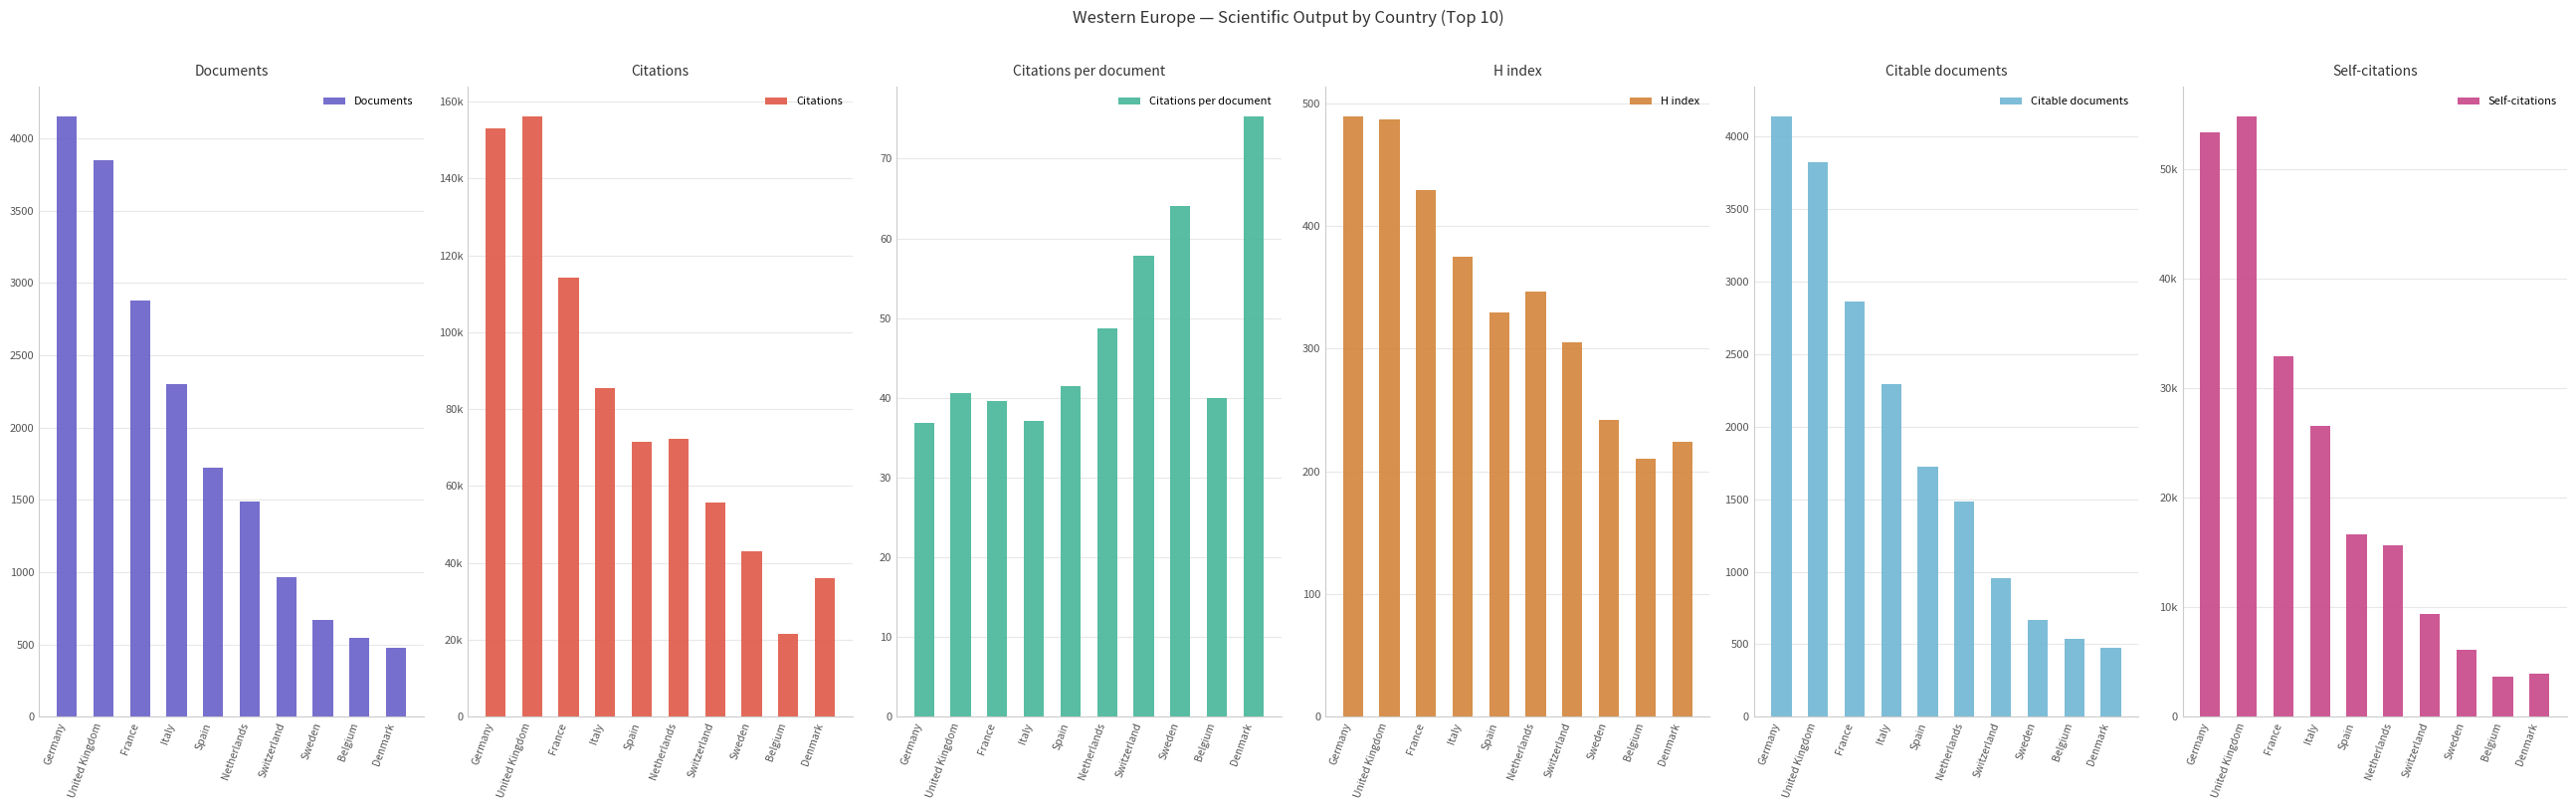

Is the value of Citations per document at Italy greater than the value of Self-citations at Spain?

No